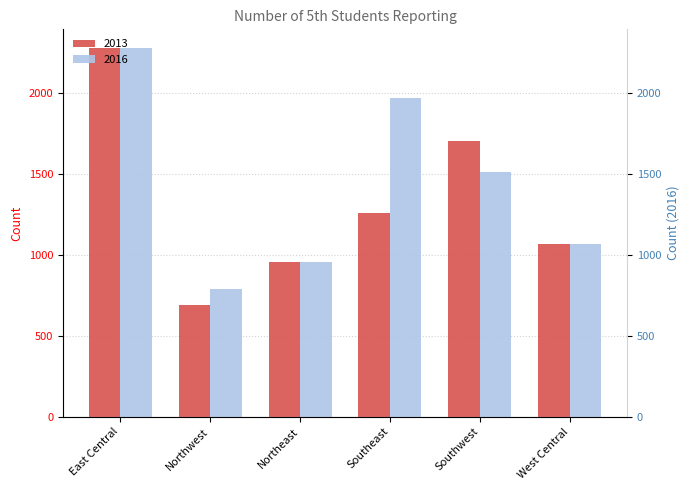

Reading right to left, what are all the values shown in this chart?

2013: 1065	1700	1254	953	686	2274
2016: 1065	1510	1969	953	786	2276